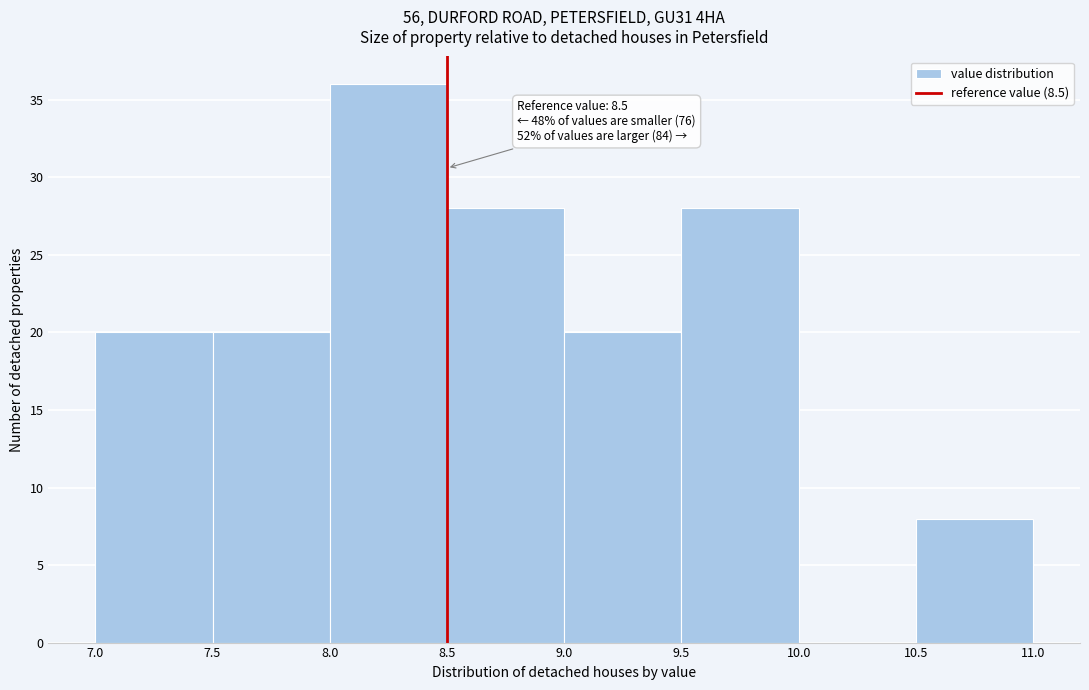

Over which range of the x-axis is the bar tallest?

8.0 to 8.5